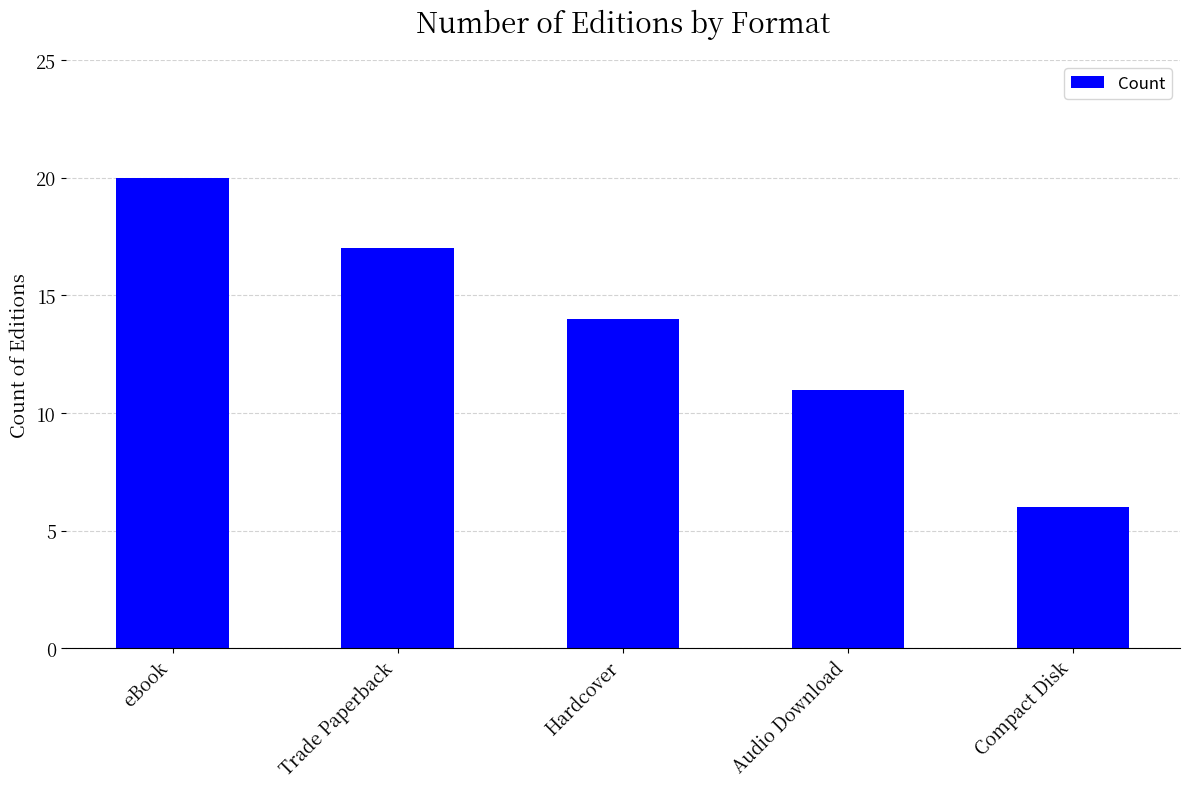

Reading right to left, transcribe all the data shown in this chart.

6	11	14	17	20